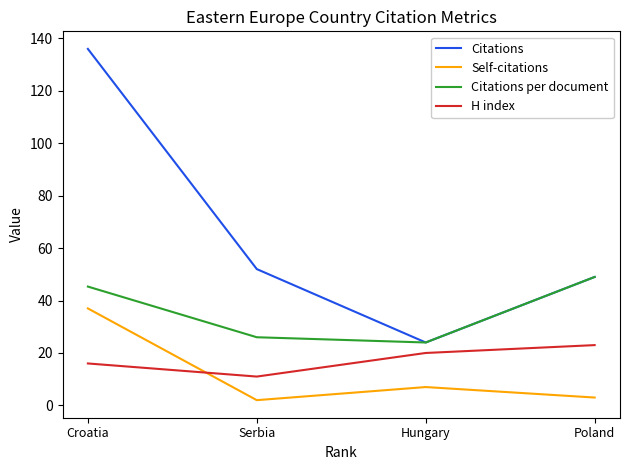

True or false: Self-citations and Citations intersect in this chart.

False